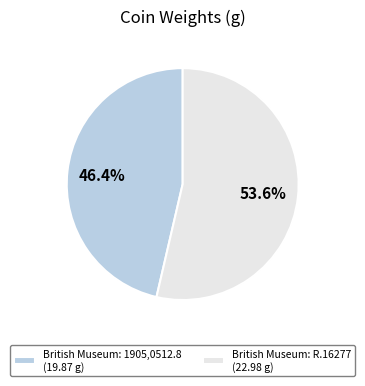

Does any single category account for the majority?

Yes